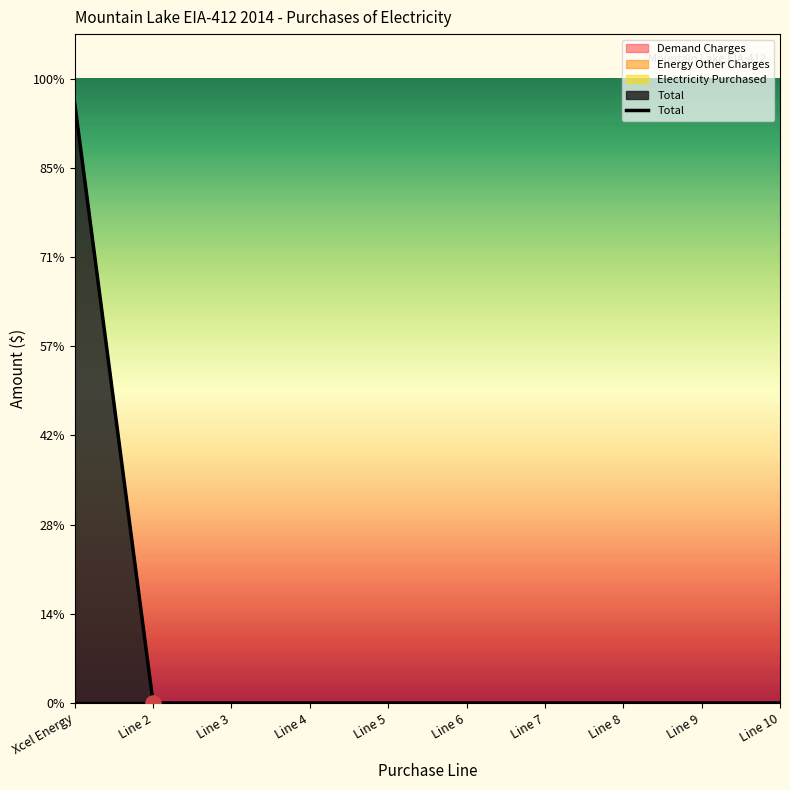

At how many categories does at least one series exceed 634515?

1